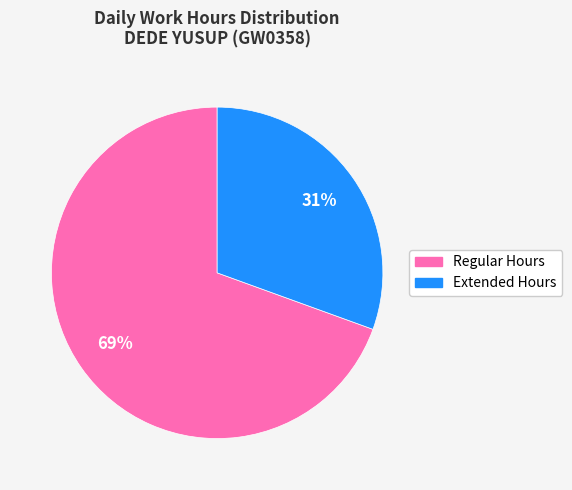

To the nearest percent, what is the average slice percentage?

50%